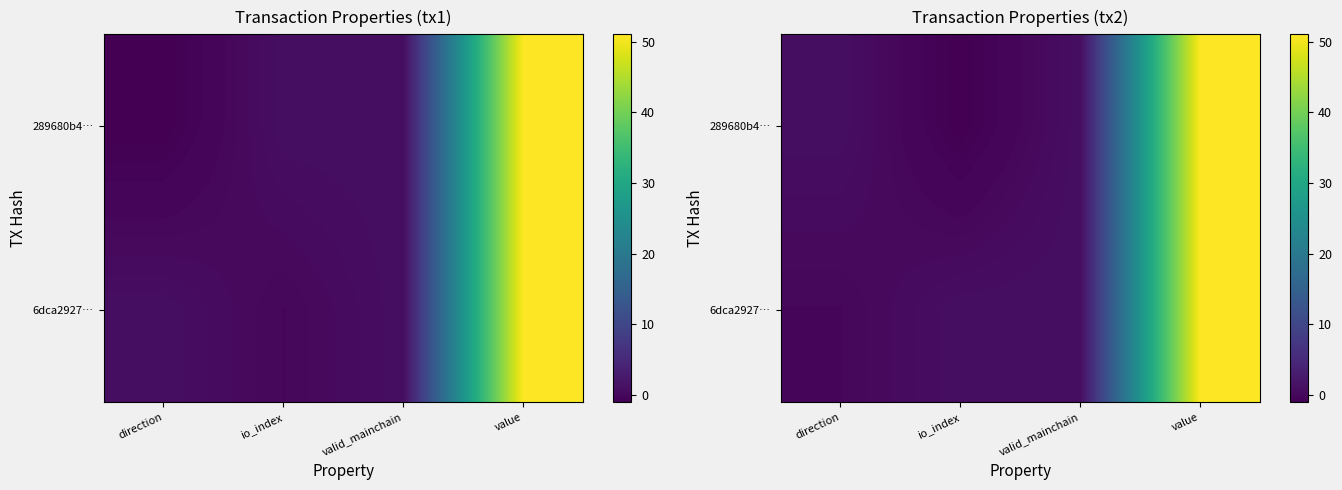

How many distinct data groups are displayed?

2